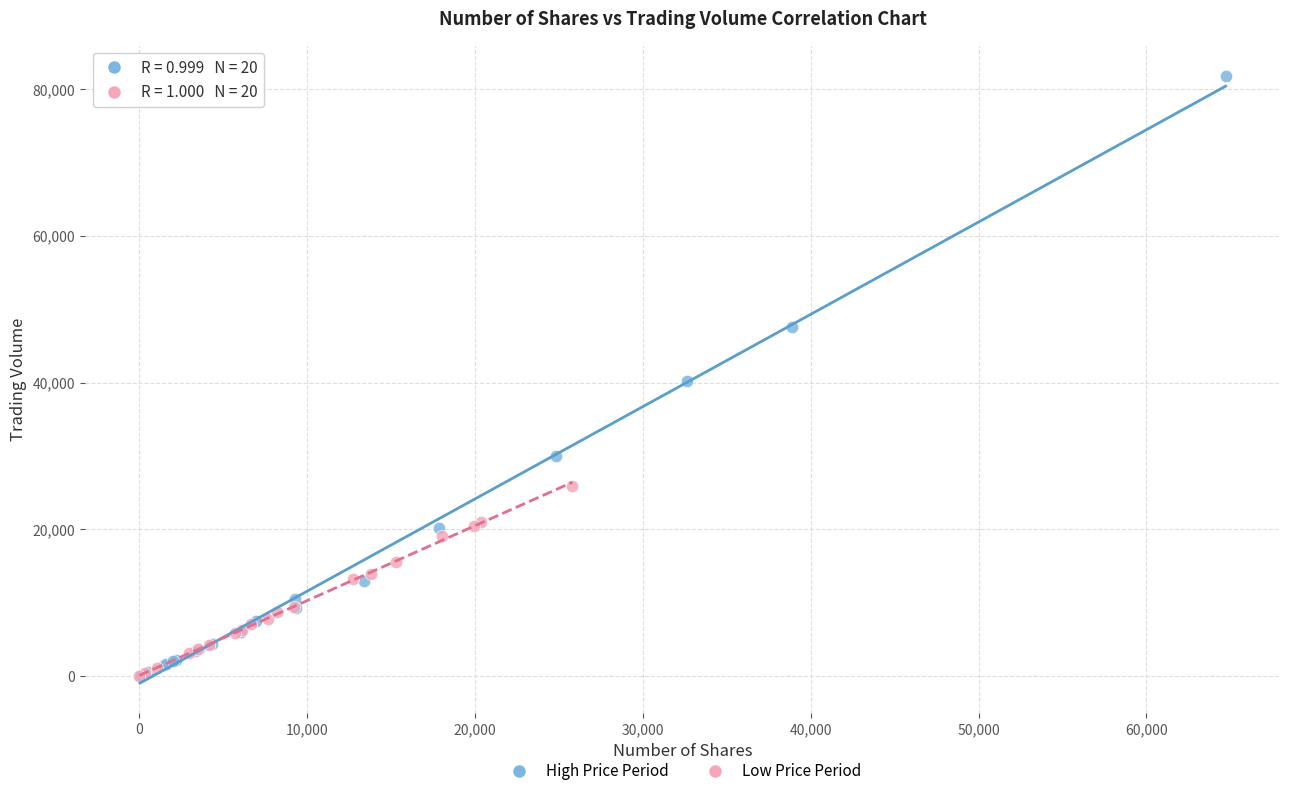

Which series has the largest Y range (max minus min)?

High Price Period